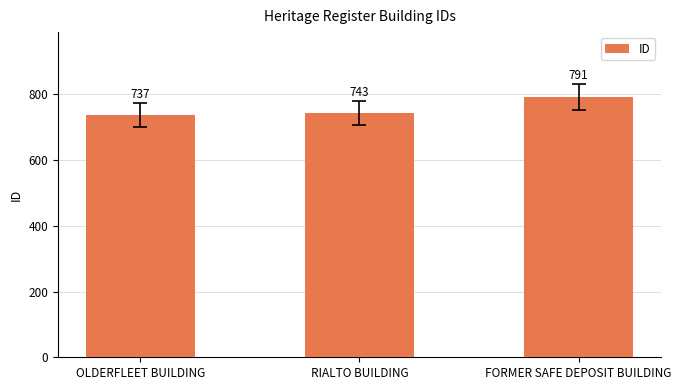

Are the bars grouped side by side (vs. stacked)?

No